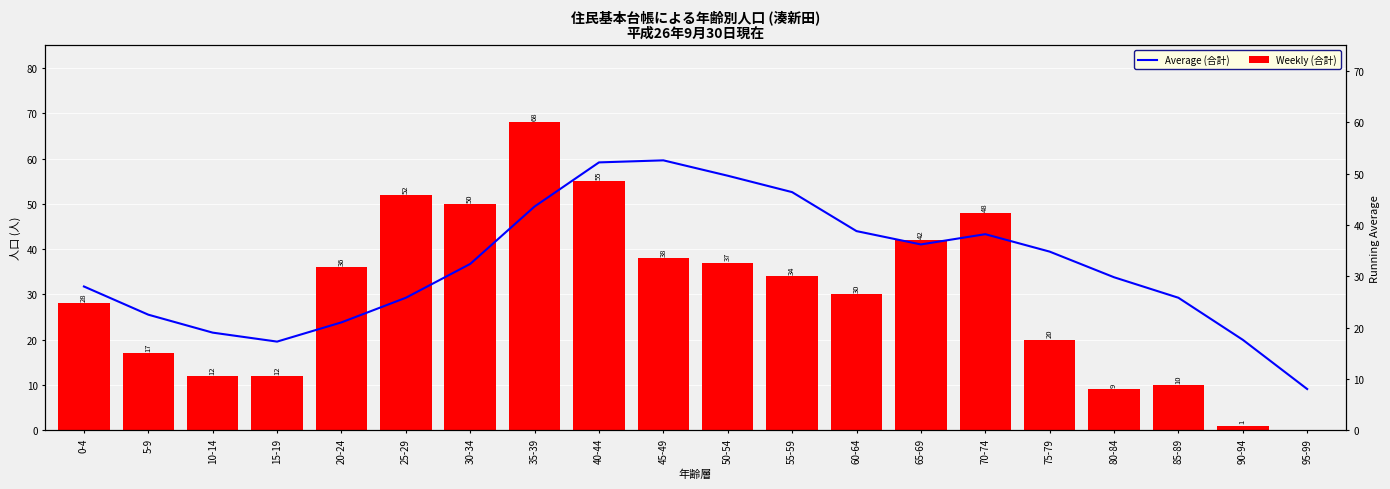

What is the spread (max minus min) of values at 25-29?

26.2